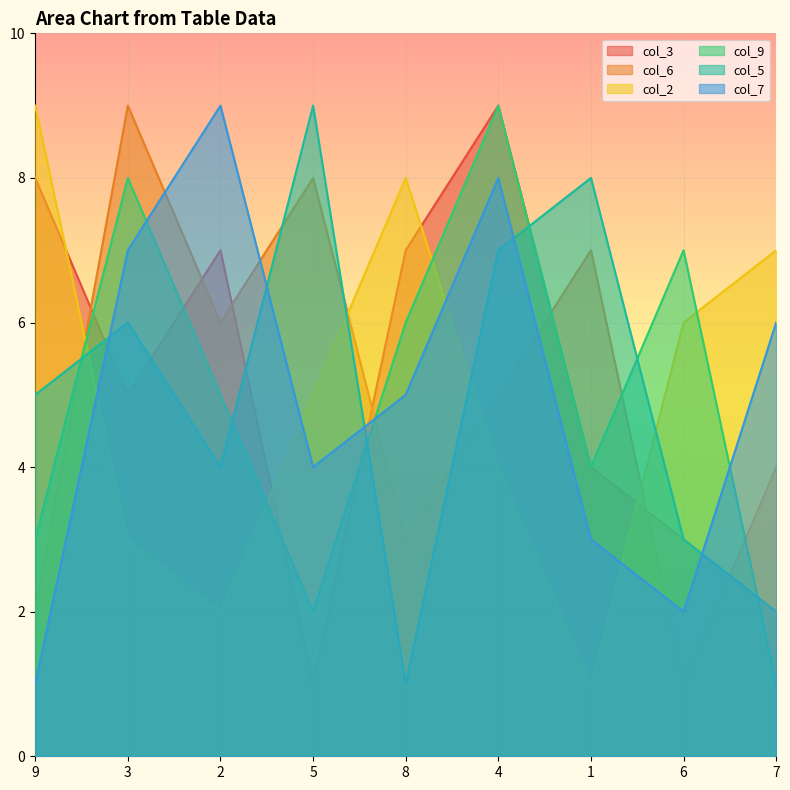

Which category has the highest value across all series?

4